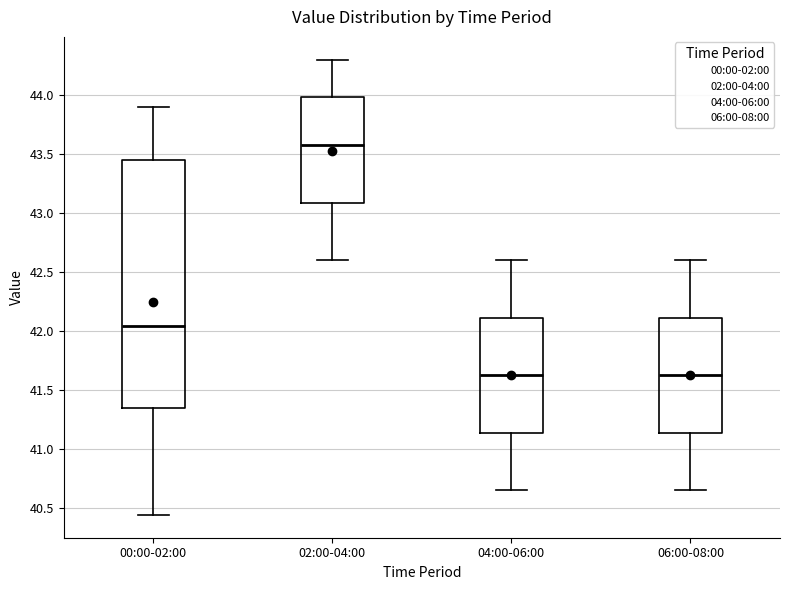

Where is the lower edge of the box for 04:00-06:00 on the y-axis? The values are not printed on the chart, so give them approximately, as read against the axis.

41.15